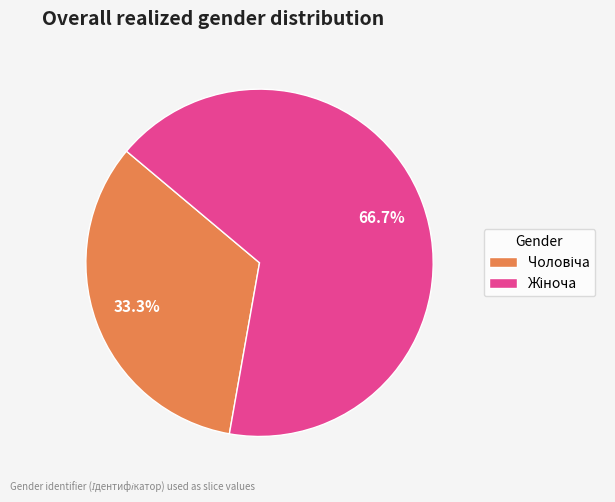

Is there any slice that represents more than half of the pie?

Yes